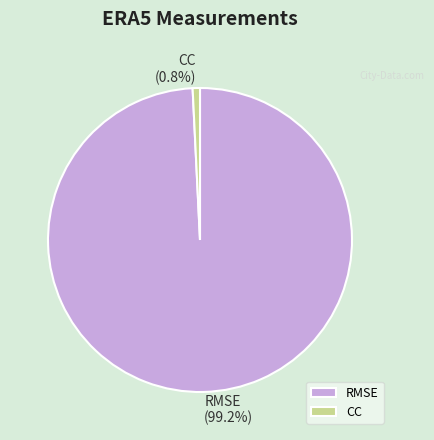

What portion of the pie excludes CC?

99.2%